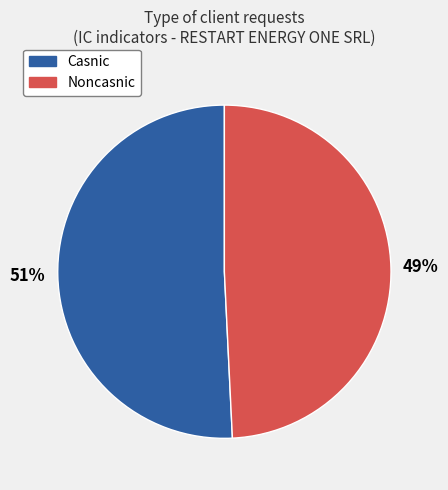

To the nearest percent, what is the difference between the largest and smallest slice percentages?

2%